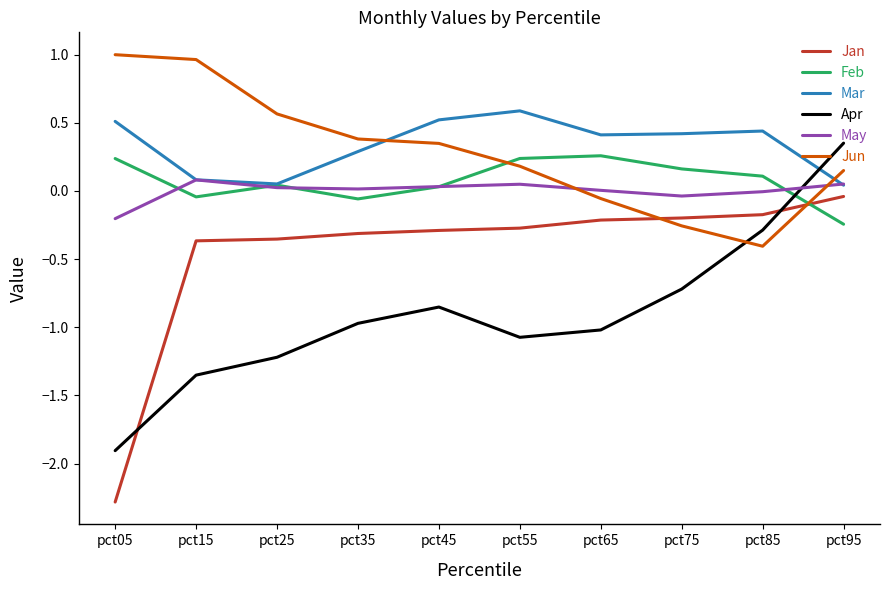

Between which two adjacent categories do May and Apr first intersect?

pct85 and pct95